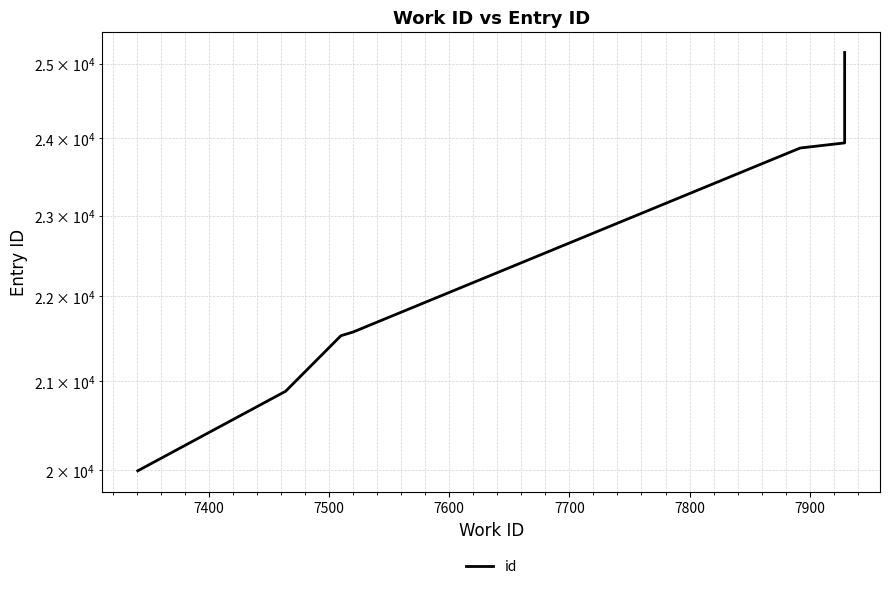

What is the difference between the second highest and second lowest values?

3052